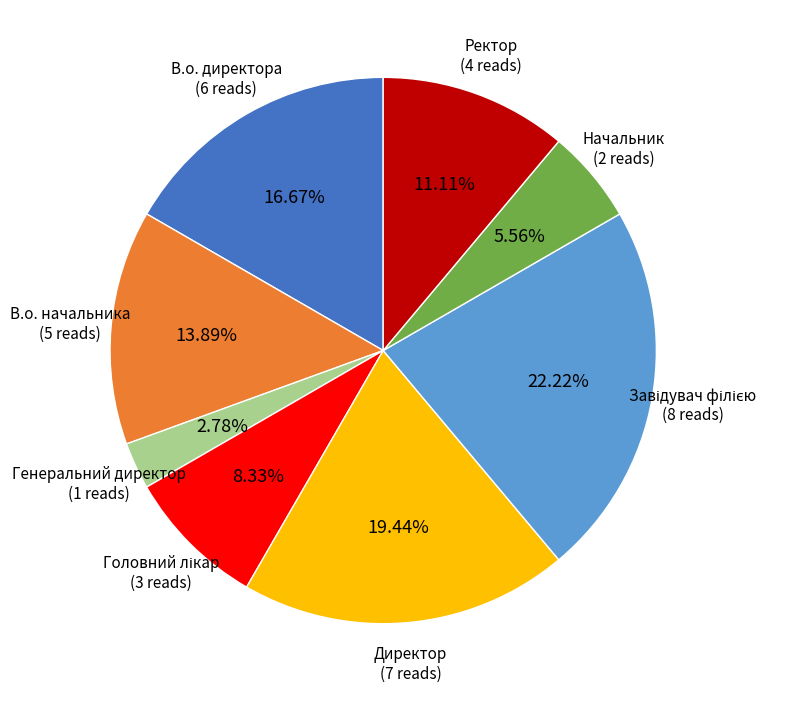

Does Начальник account for over 50% of the chart?

No